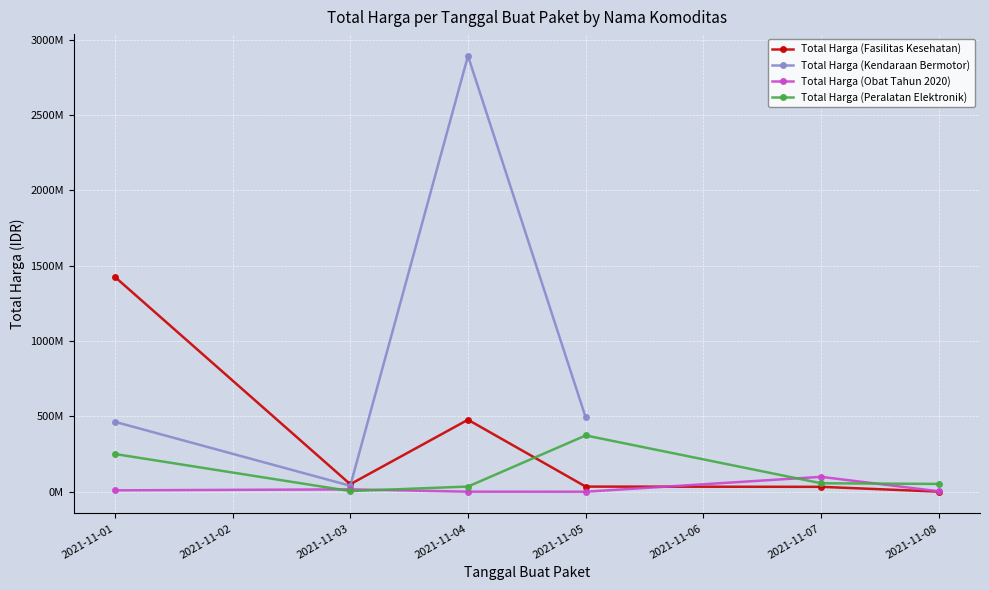

What is the average value of the Total Harga (Peralatan Elektronik) series?

128358300.0